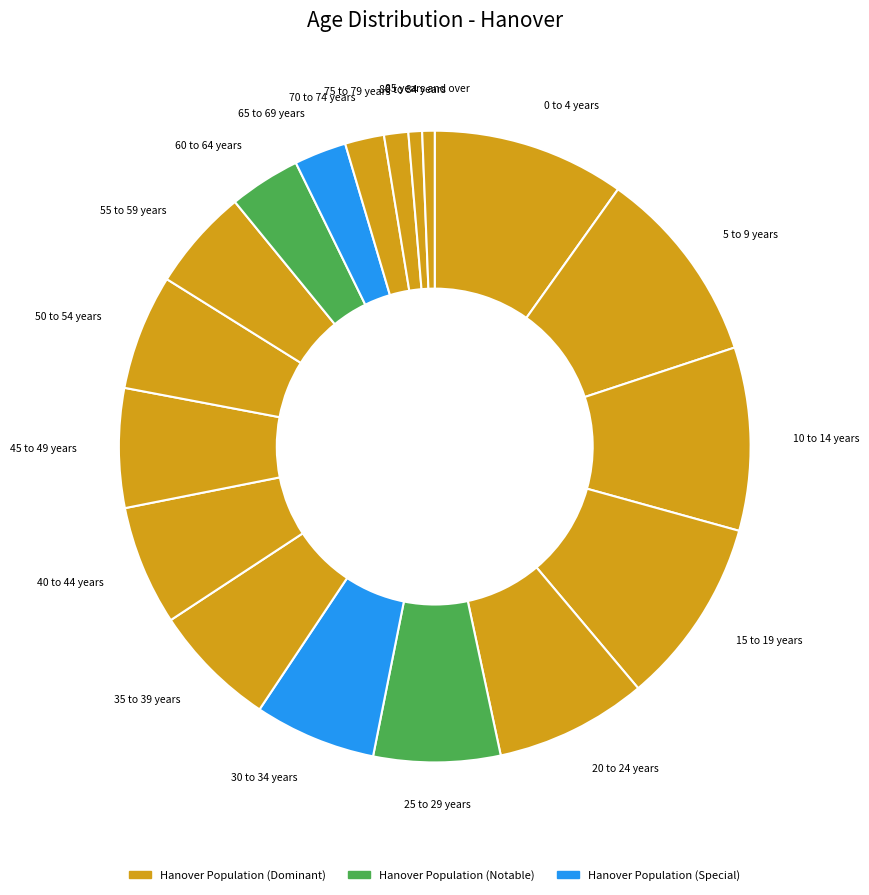

The 75 to 79 years slice represents 11% of the pie. True or false?

False